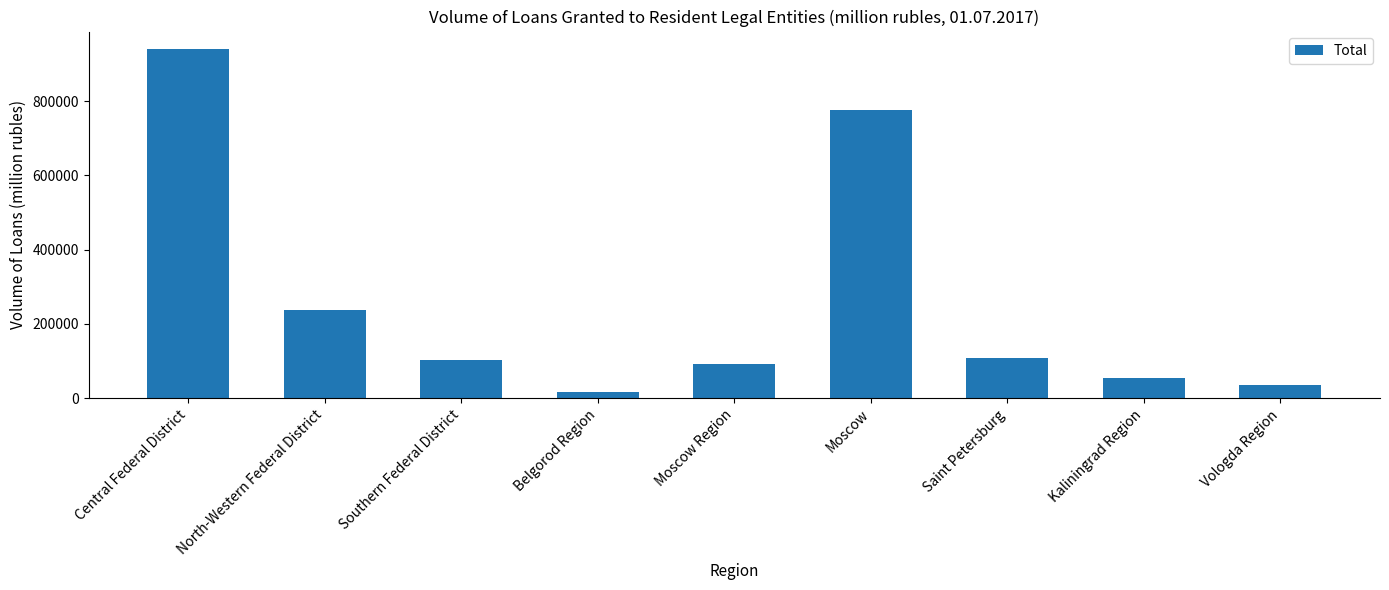

True or false: the data shows 54151 at Kaliningrad Region.

True